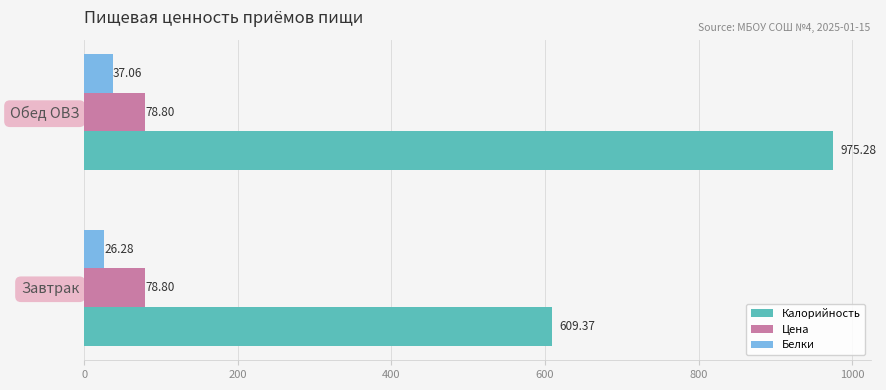

What is the average value of the Цена series?

78.8